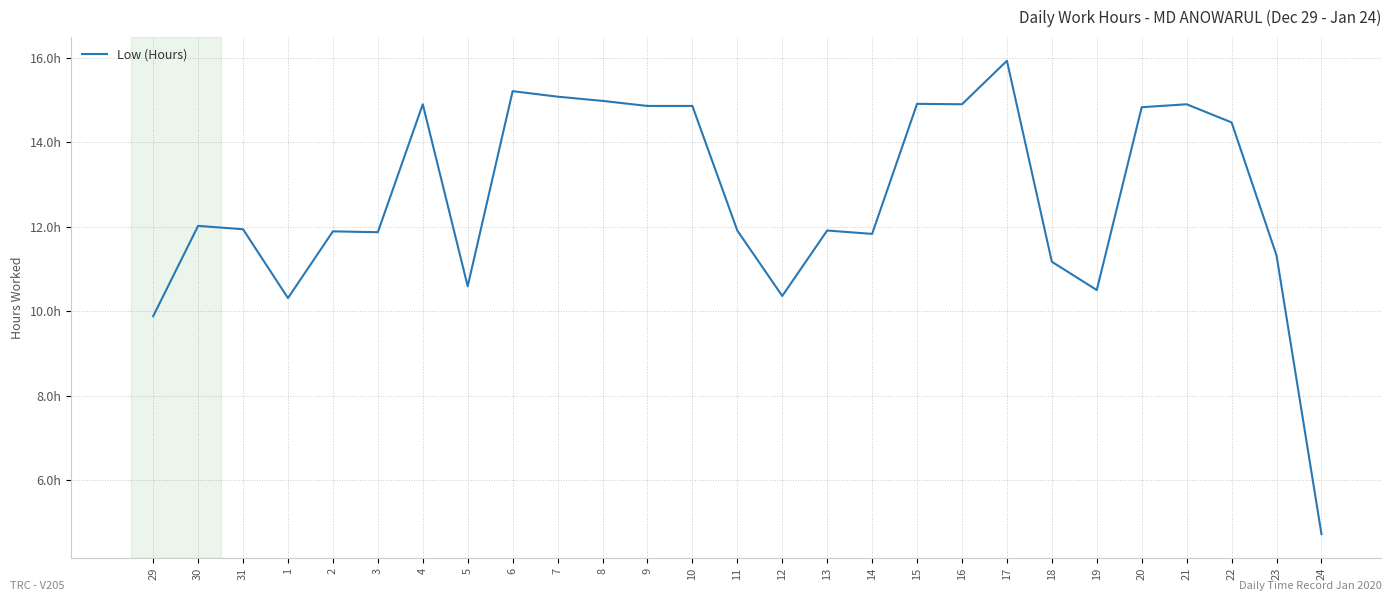

Does the chart have visible grid lines?

Yes